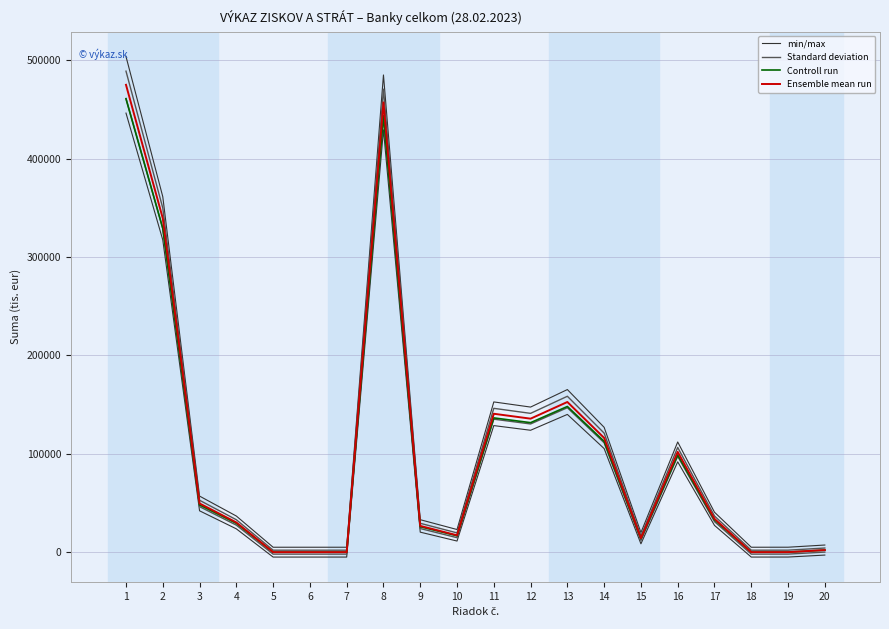

True or false: min/max and Standard deviation cross at least once.

False